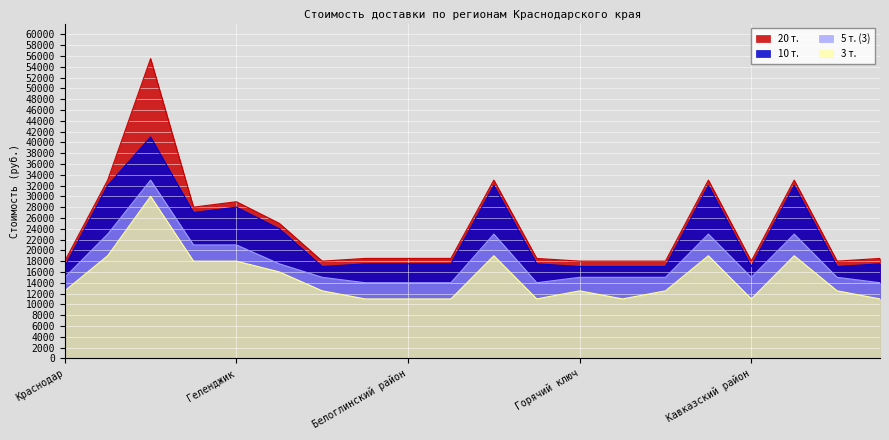

At which label does 20 т. reach its minimum?

Краснодар